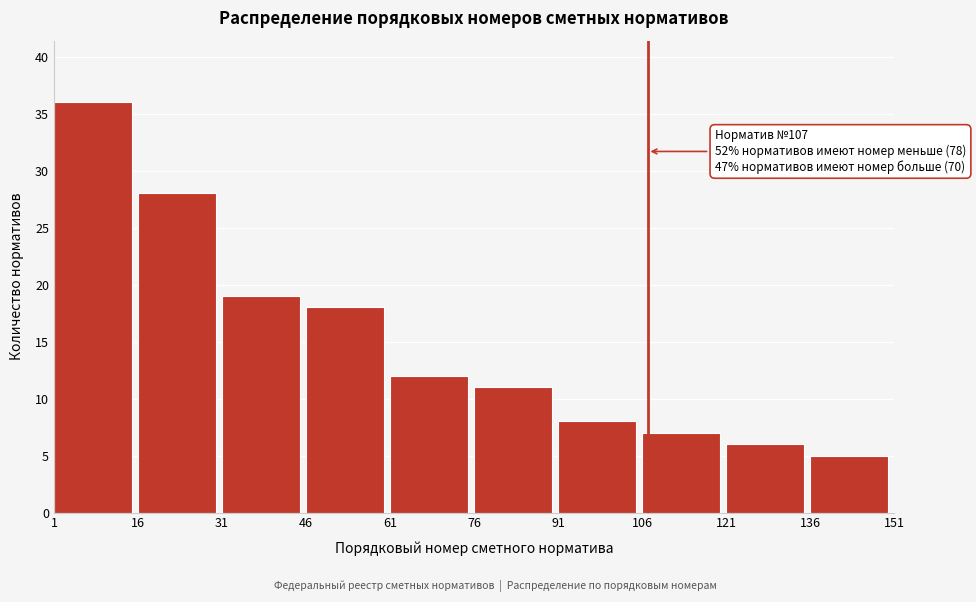

Reading left to right, transcribe all the data shown in this chart.

36	28	19	18	12	11	8	7	6	5